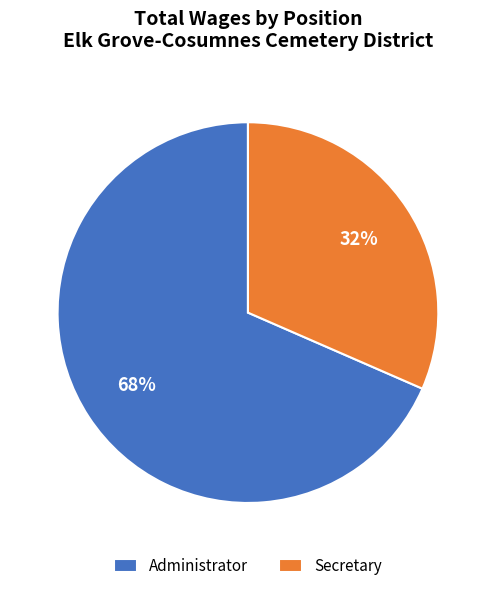

To the nearest percent, what is the average slice percentage?

50%